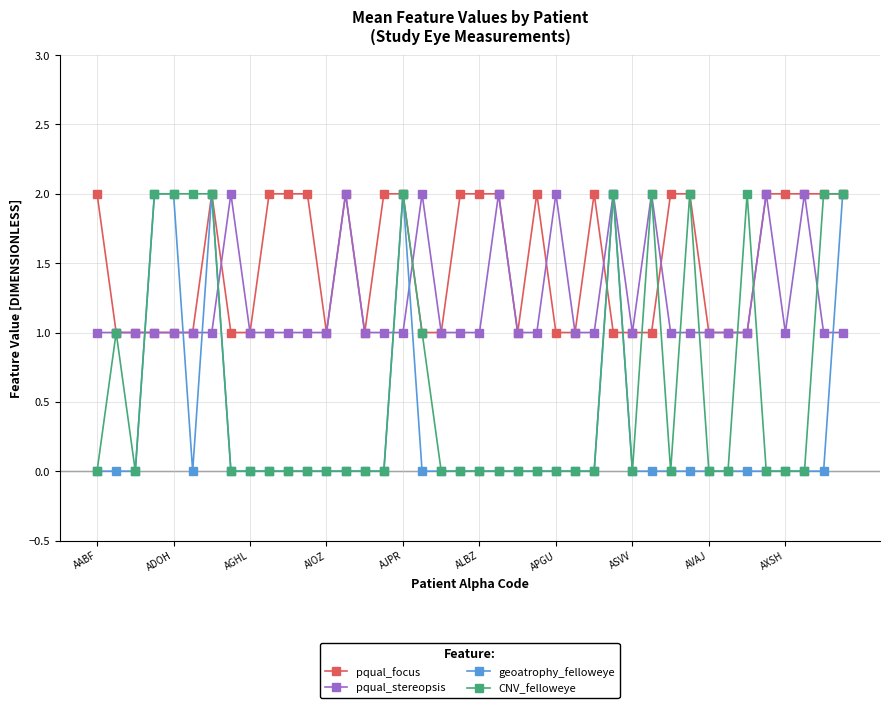

List the series in order of their overall mean, lowest first.

geoatrophy_felloweye, CNV_felloweye, pqual_stereopsis, pqual_focus